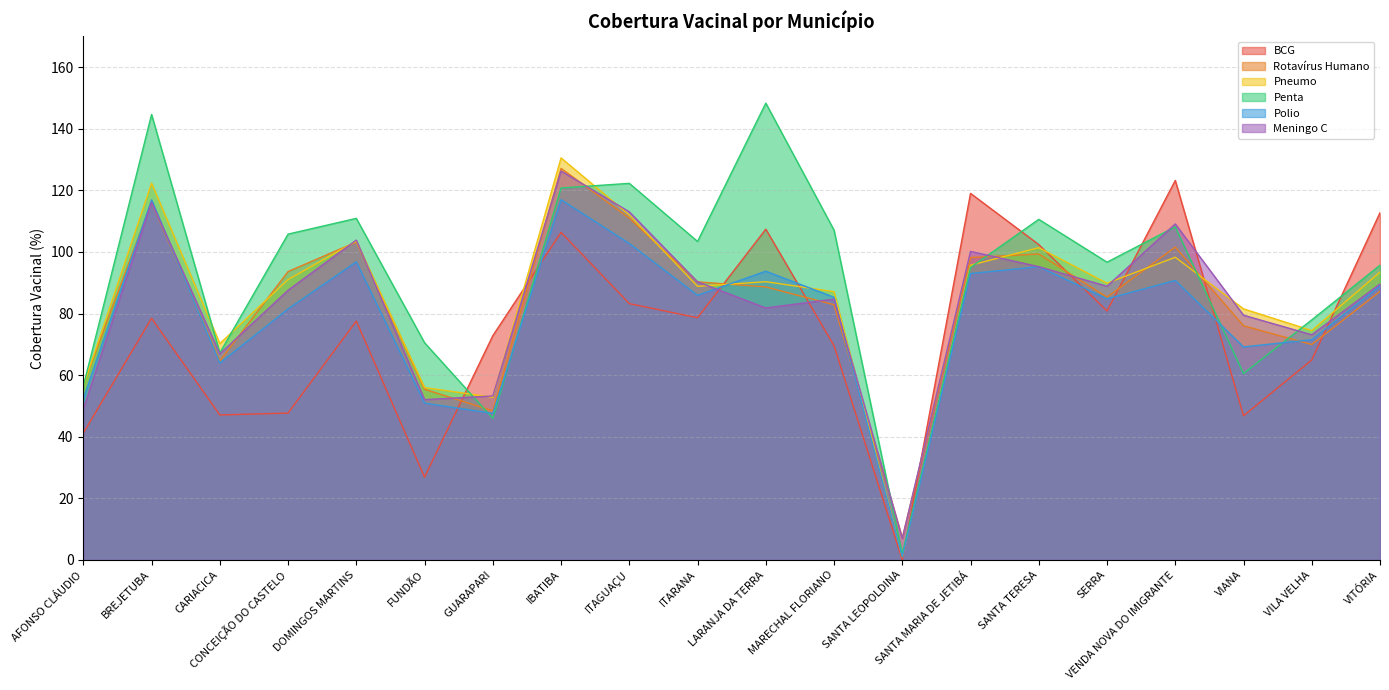

How many distinct data groups are displayed?

6